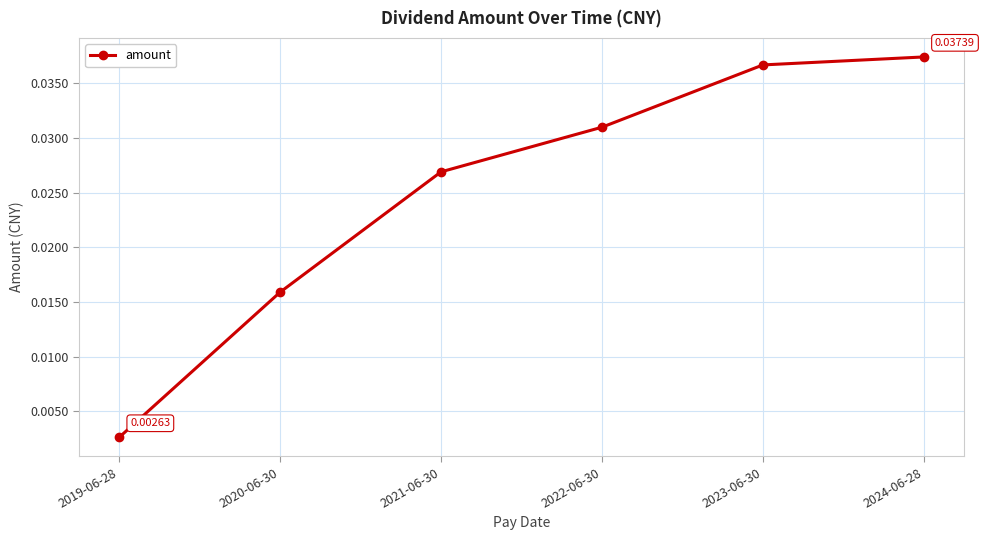

Where is the data nearest to the value 0?

2019-06-28